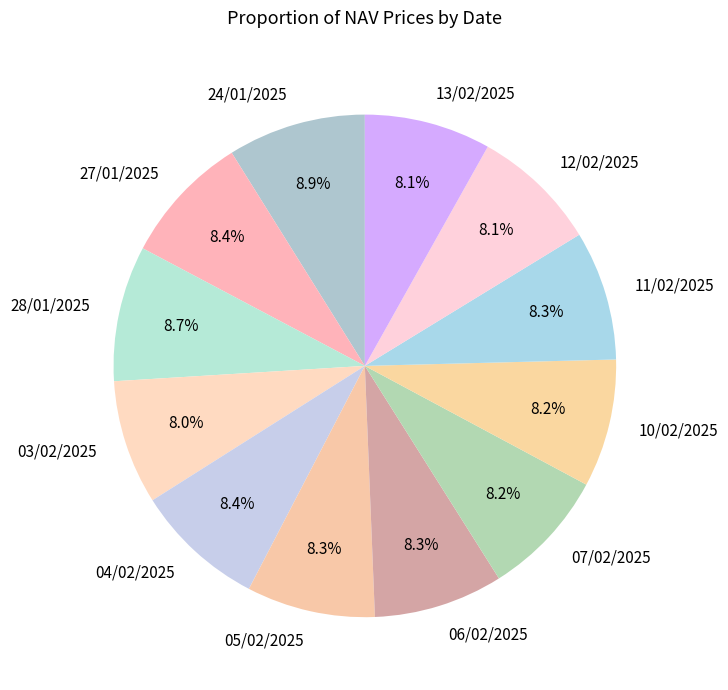

Is there any slice that represents more than half of the pie?

No